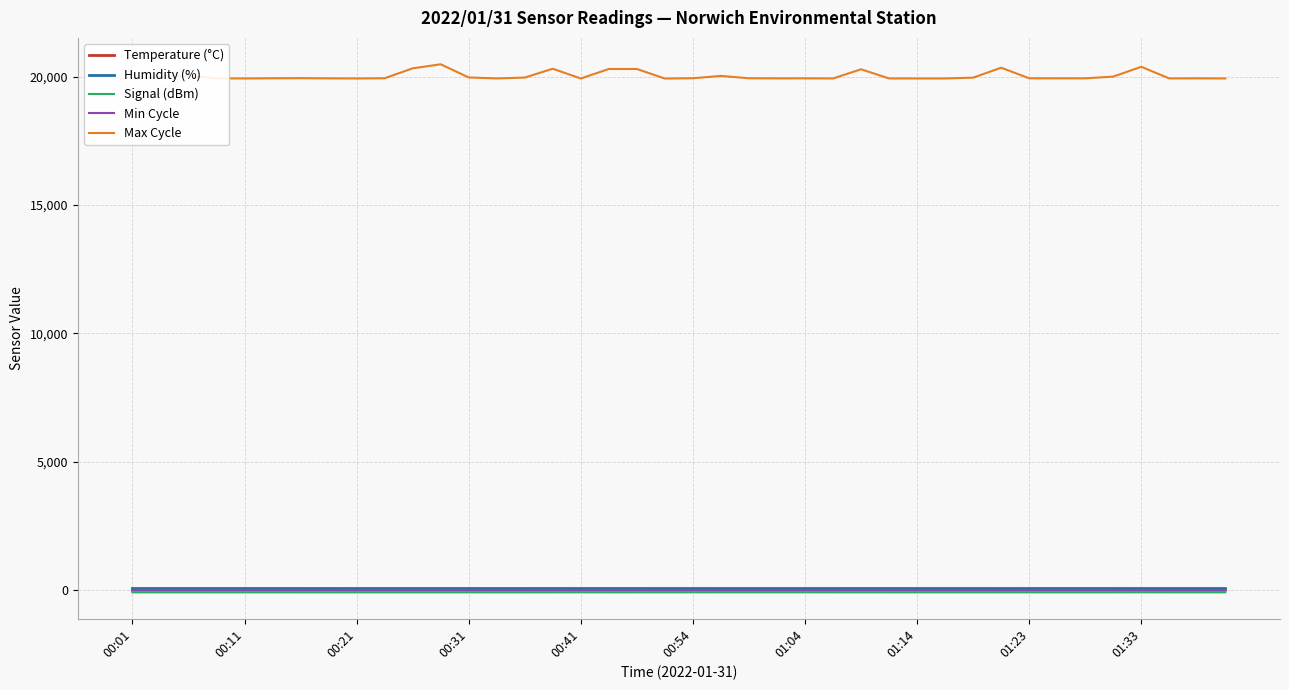

True or false: Signal (dBm) and Max Cycle intersect in this chart.

False